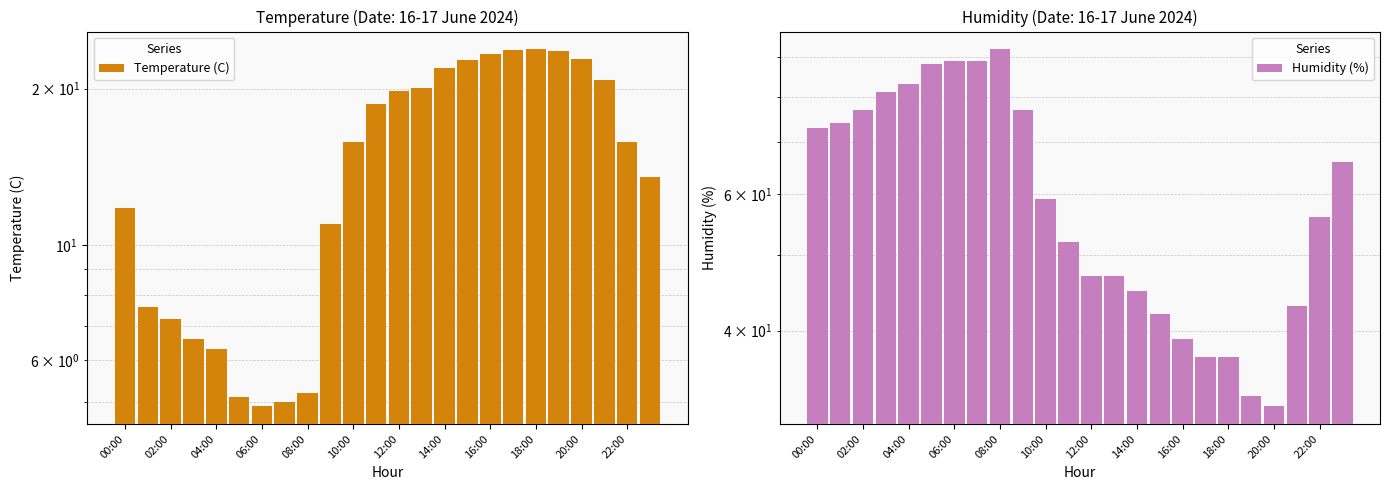

How many values in the Temperature (C) series are below 15?

11